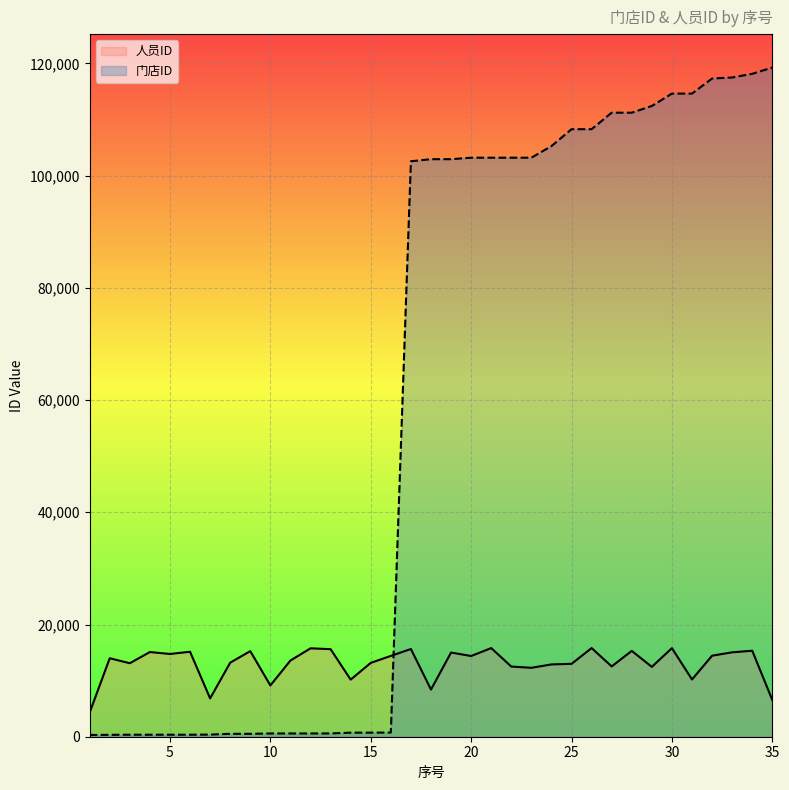

Rank the series by their maximum value, from lowest to highest.

人员ID, 门店ID